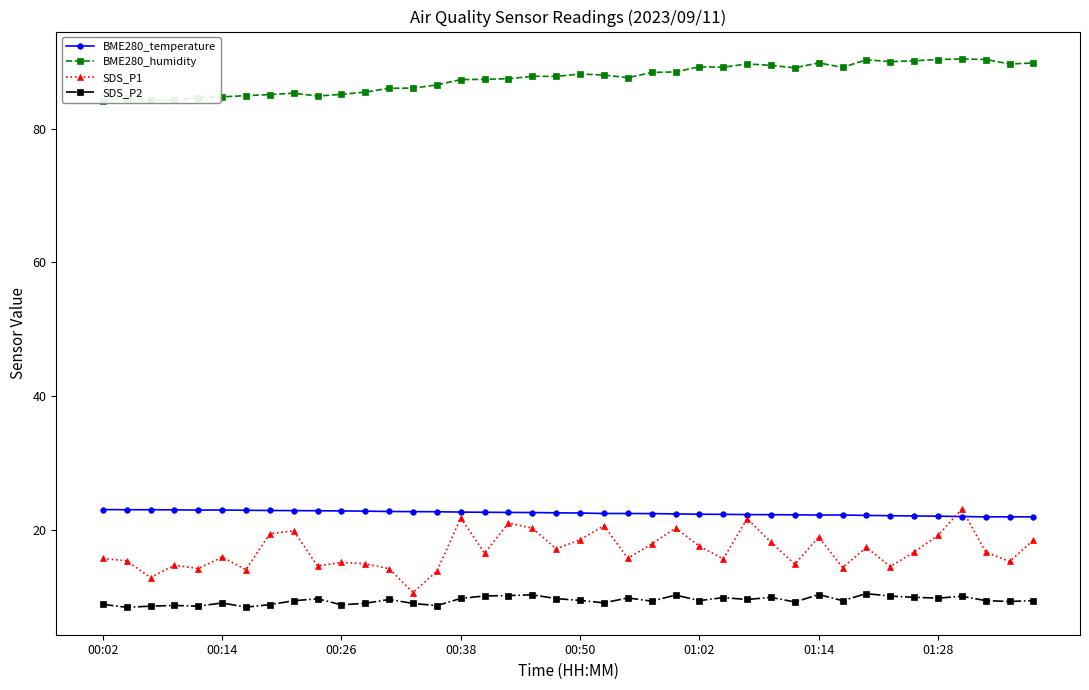

Which category has the lowest value in the BME280_humidity series?

00:02